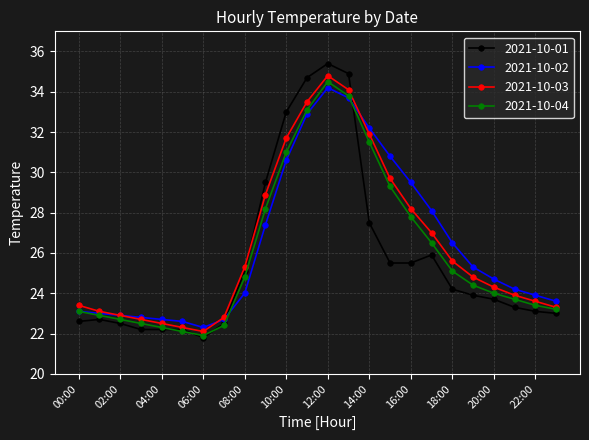

What is the maximum value for 2021-10-03?

34.8